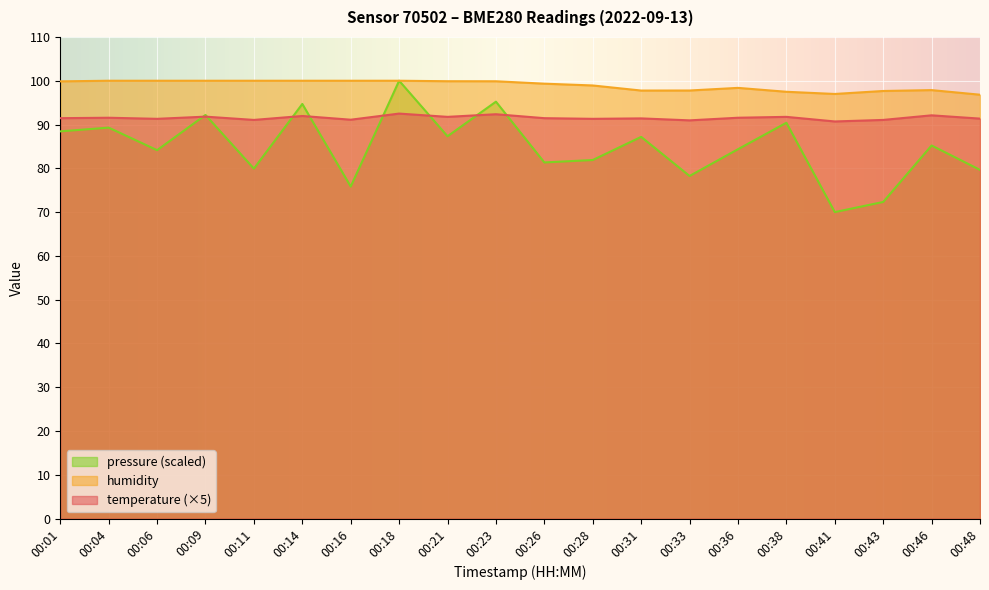

How many values in the humidity series exceed 99?

11